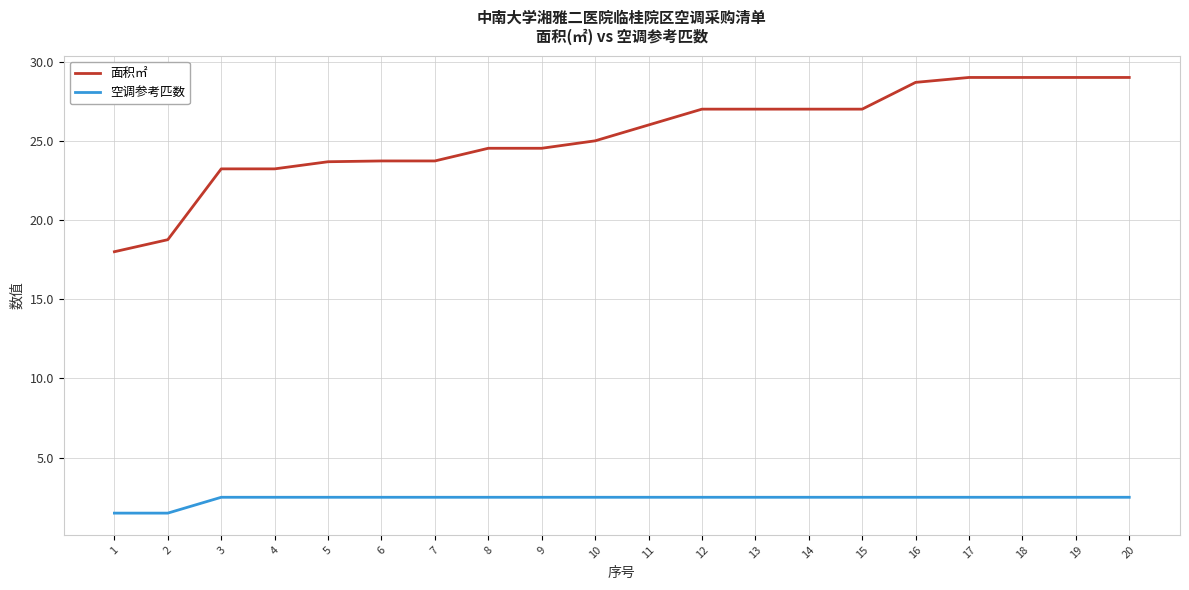

Rank the series by their maximum value, from lowest to highest.

空调参考匹数, 面积㎡